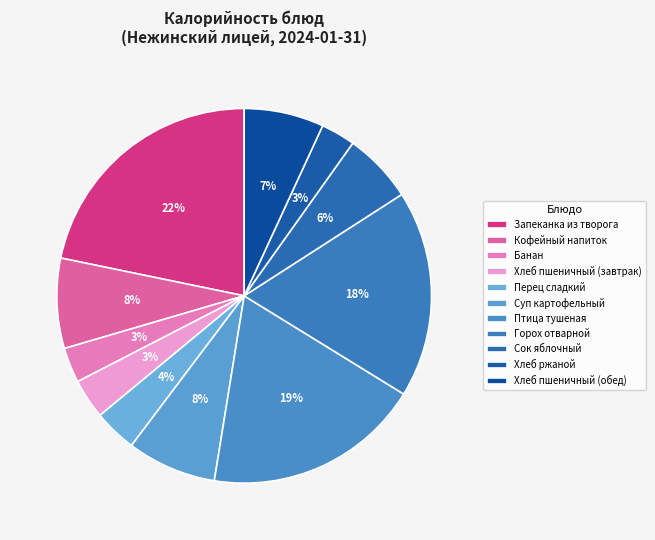

To the nearest percent, what is the average slice percentage?

9%